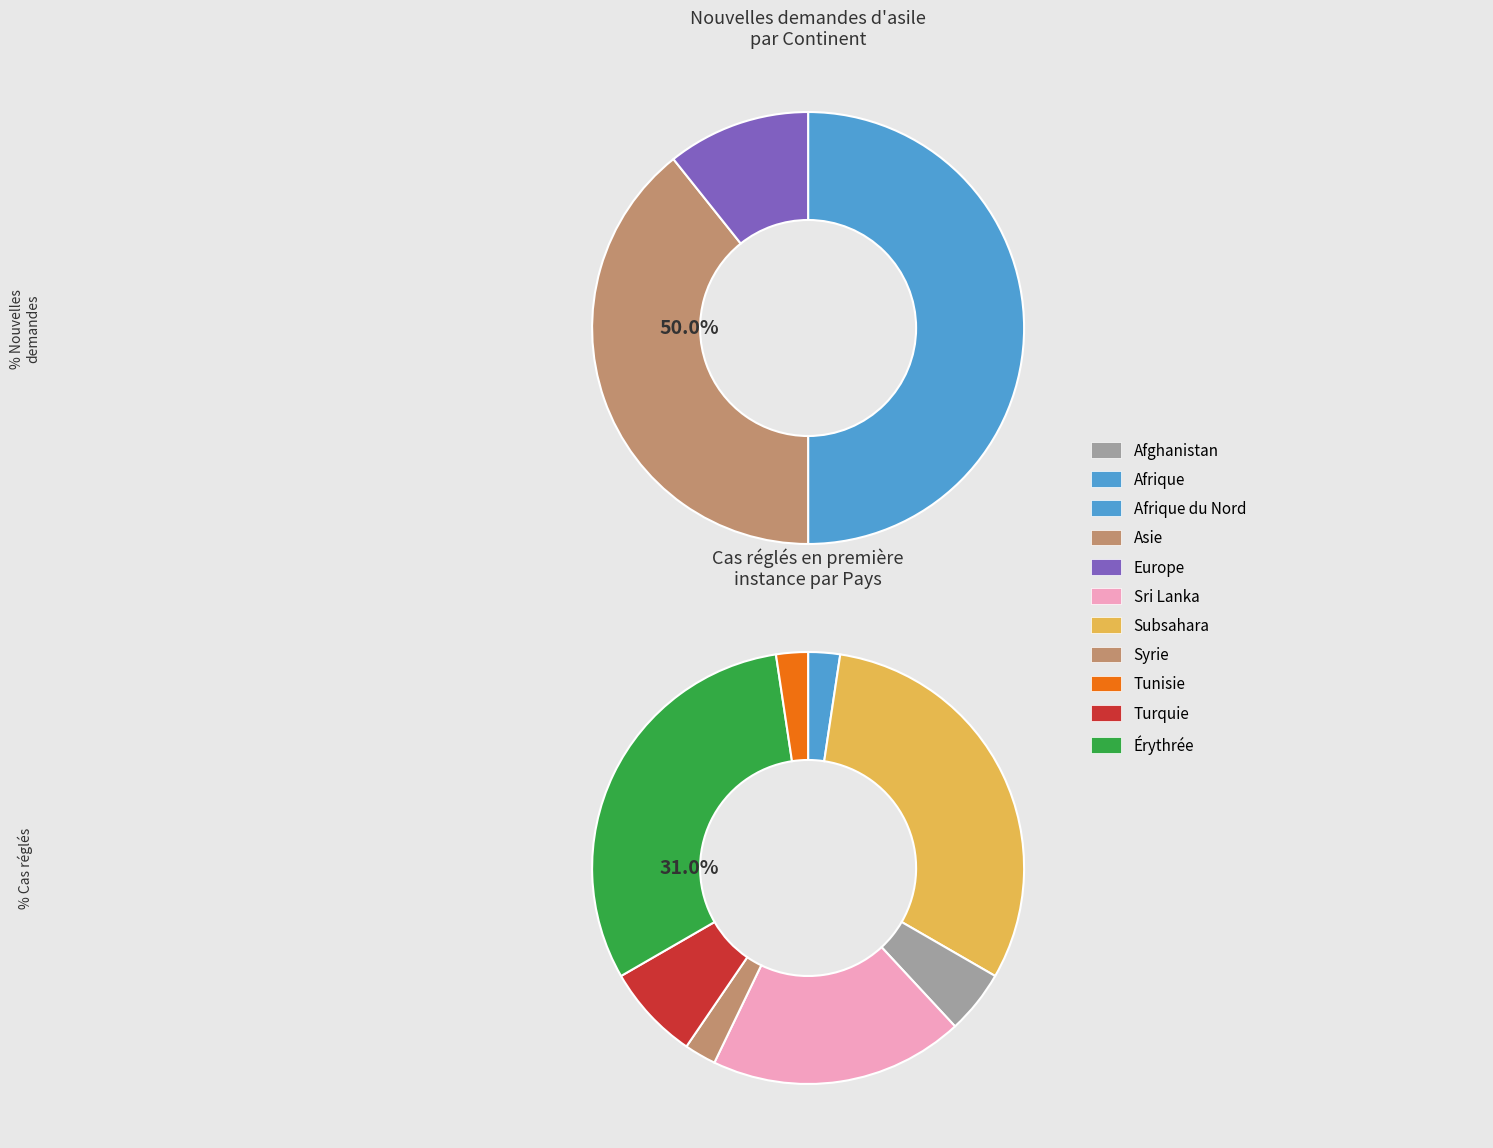

True or false: Amérique accounts for 0% of the total.

True